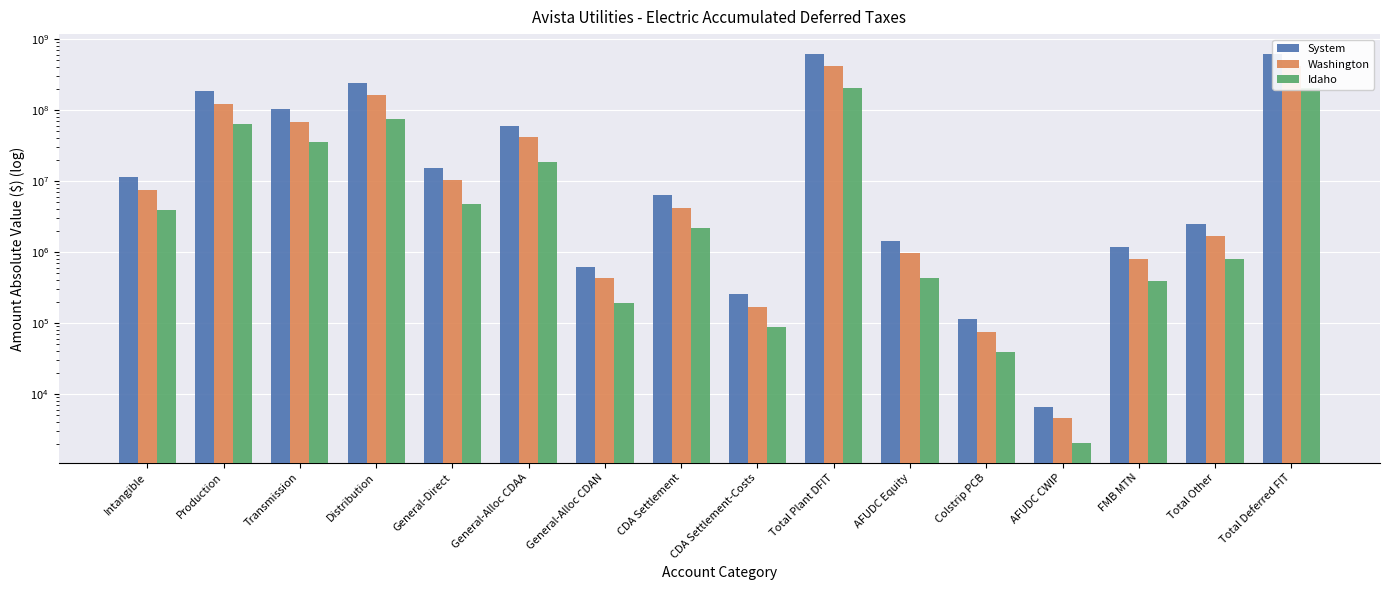

Rank the categories by Washington value from highest to lowest.

Total Deferred FIT, Total Plant DFIT, Distribution, Production, Transmission, General-Alloc CDAA, General-Direct, Intangible, CDA Settlement, Total Other, AFUDC Equity, FMB MTN, General-Alloc CDAN, CDA Settlement-Costs, Colstrip PCB, AFUDC CWIP